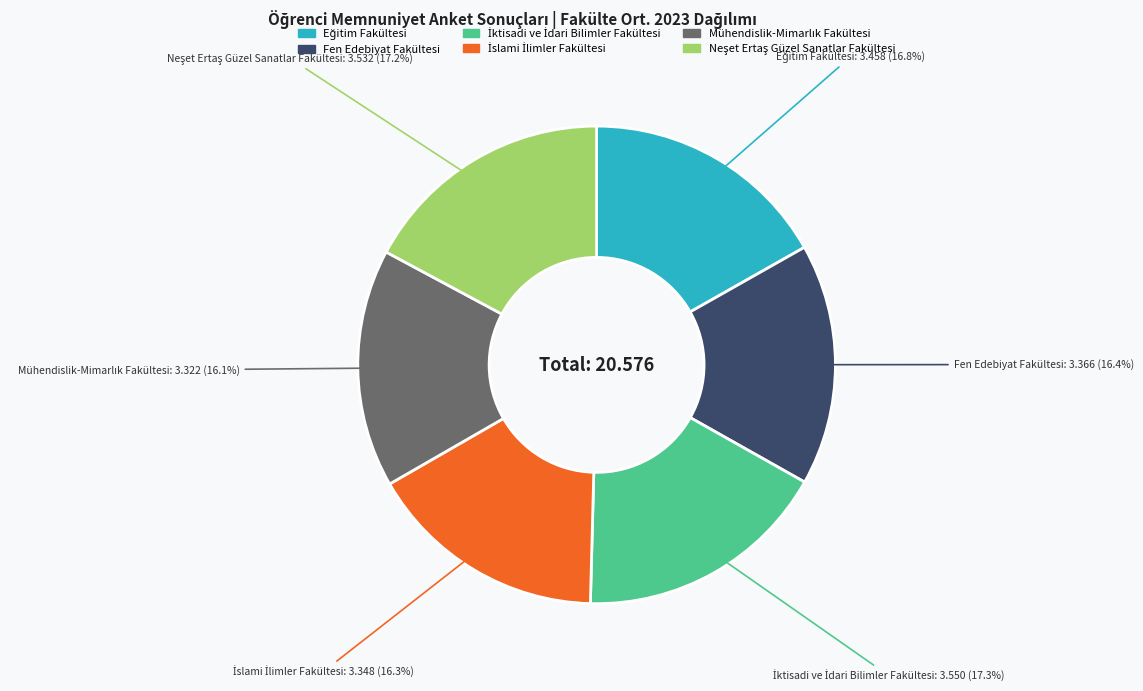

The Fen Edebiyat Fakültesi slice represents 26% of the pie. True or false?

False